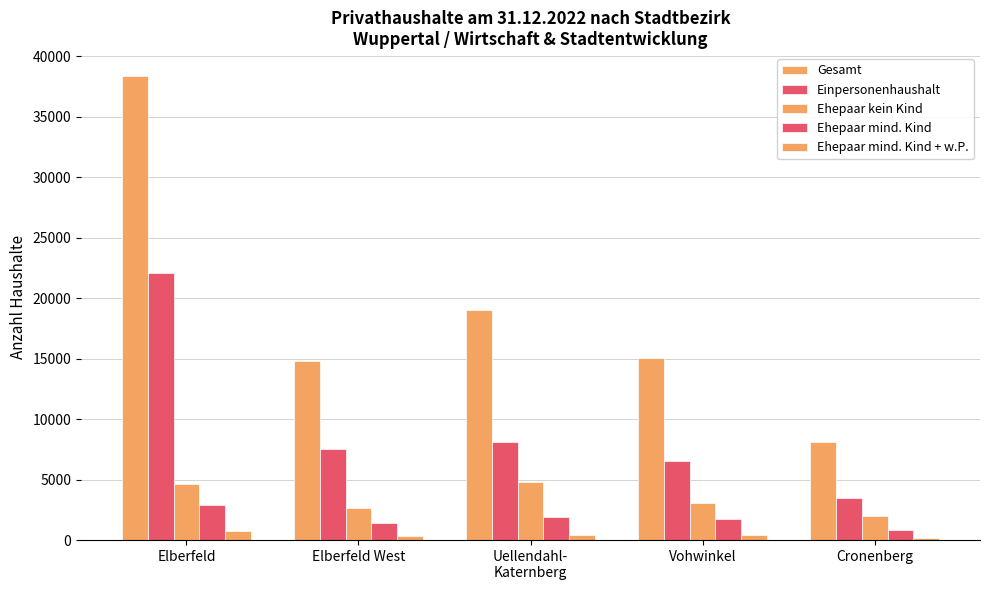

What position from the right is Uellendahl-
Katernberg?

3